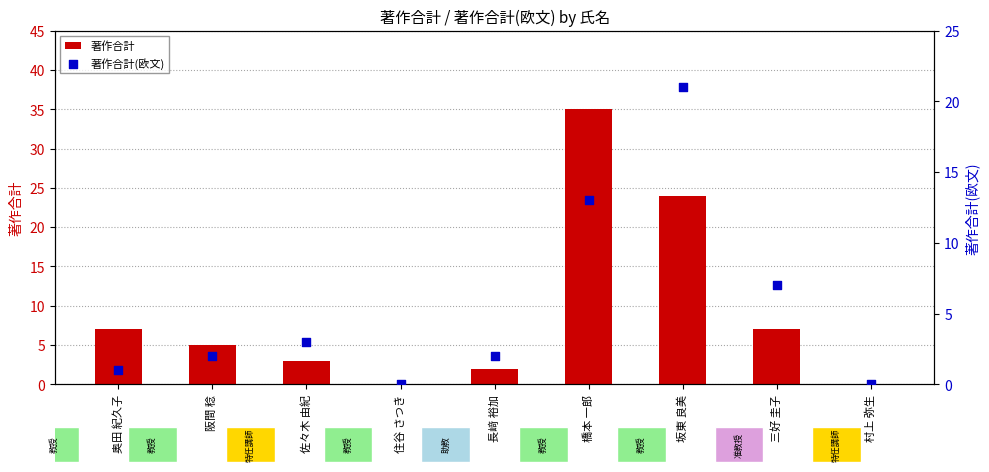

Which series contains the highest Y value?

著作合計